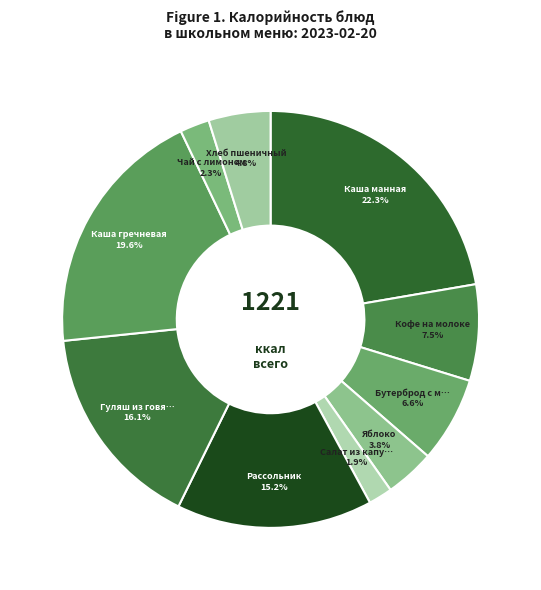

To the nearest percent, what is the average slice percentage?

10%